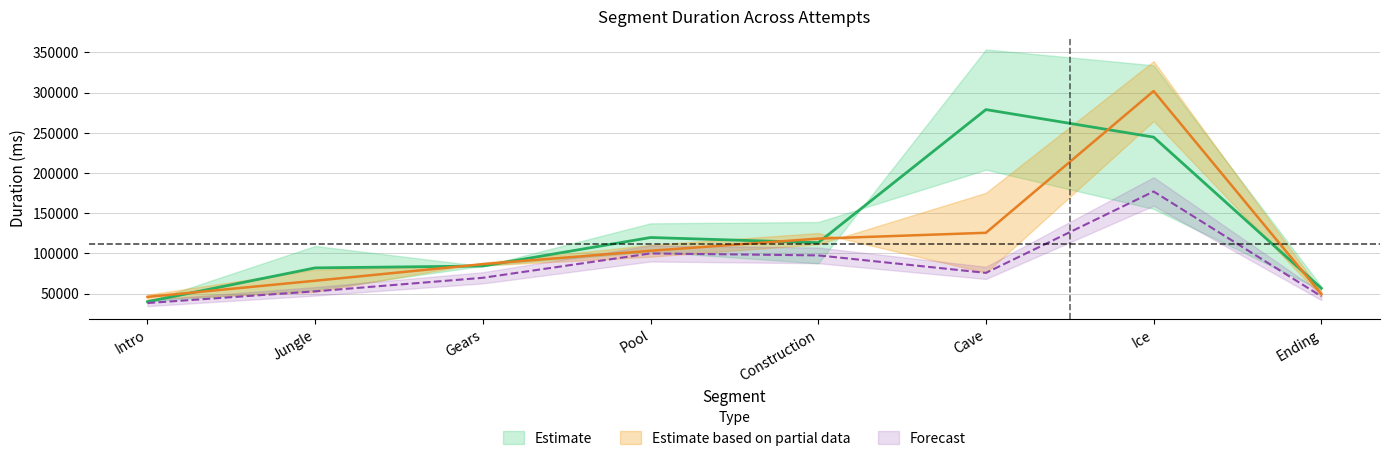

True or false: Attempt #9 has a value of 15973.7 at Jungle.

False